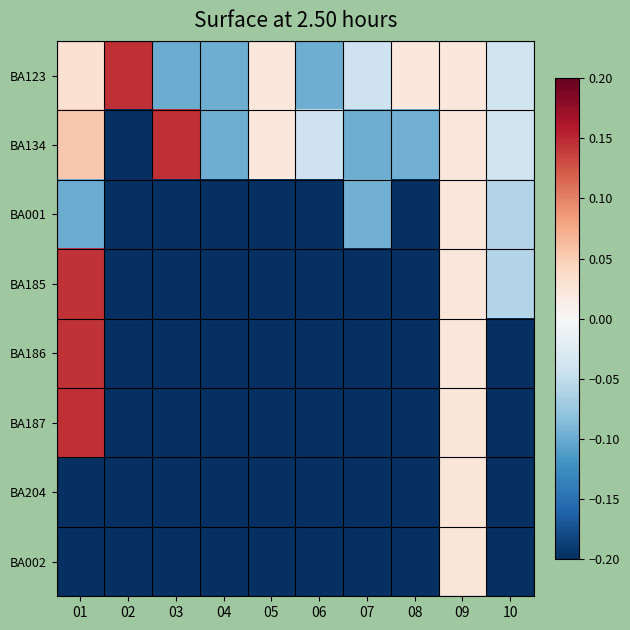

Between 02 and 09, which series saw the biggest shift?

BA002